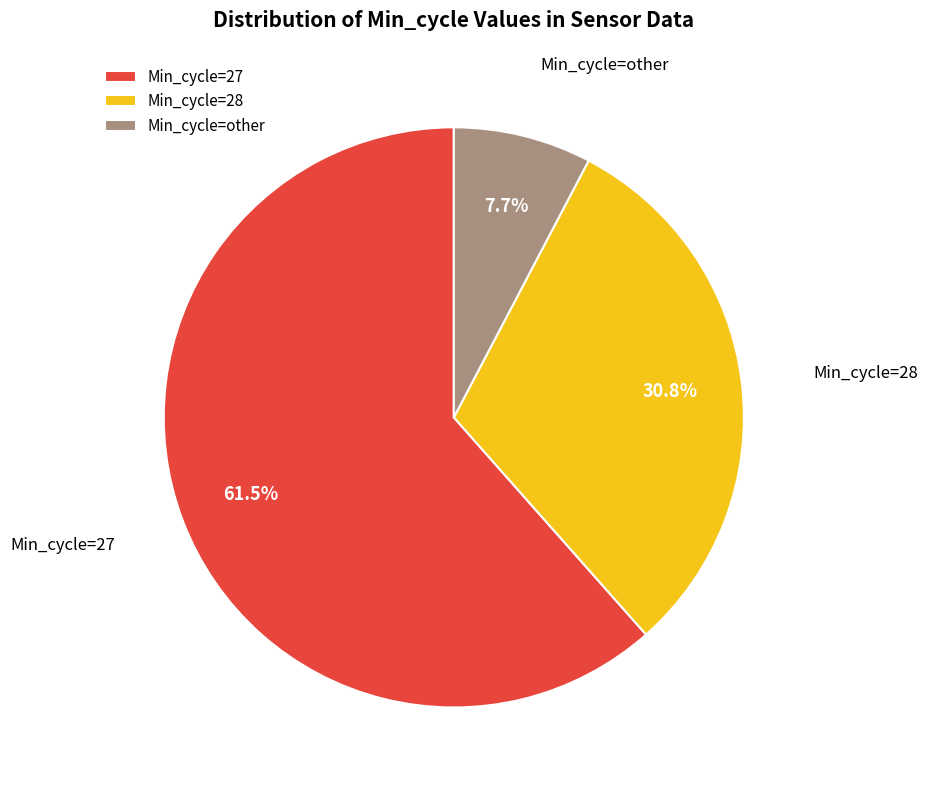

Which has a higher value, Min_cycle=other or Min_cycle=27?

Min_cycle=27